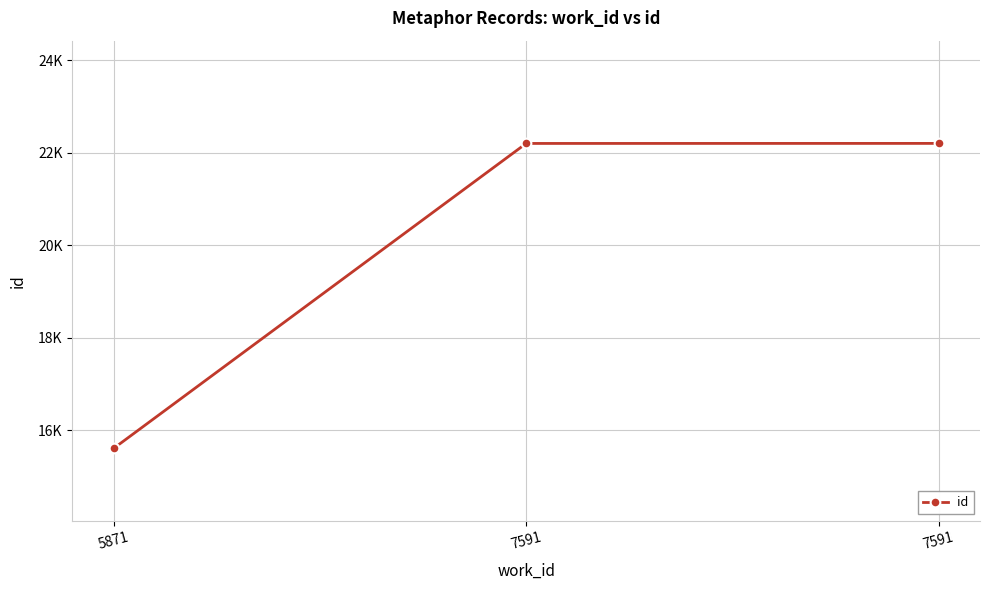

Is this an area chart (filled region under the line)?

No